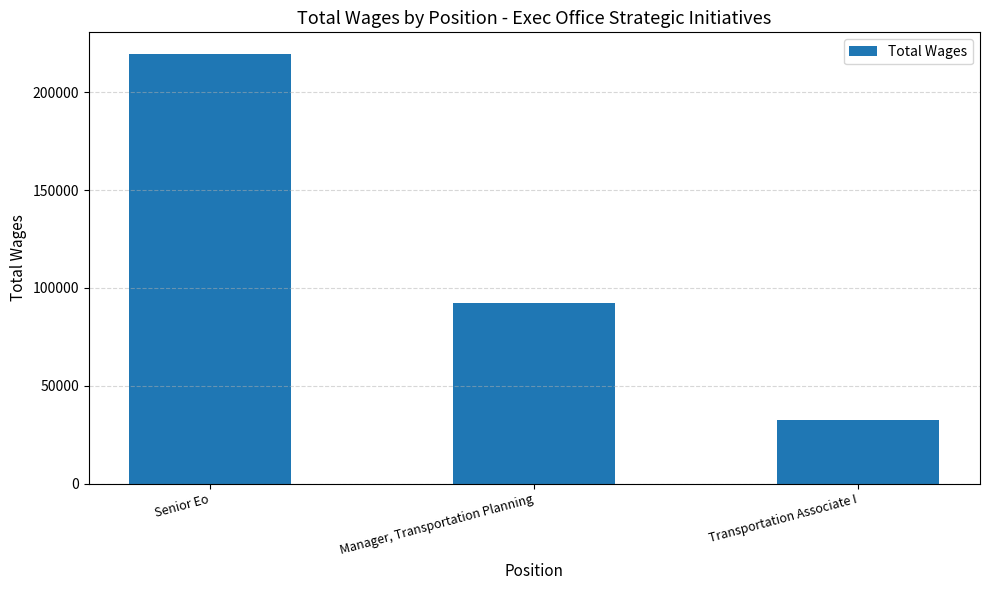

At which label does the data first exceed 92509?

Senior Eo